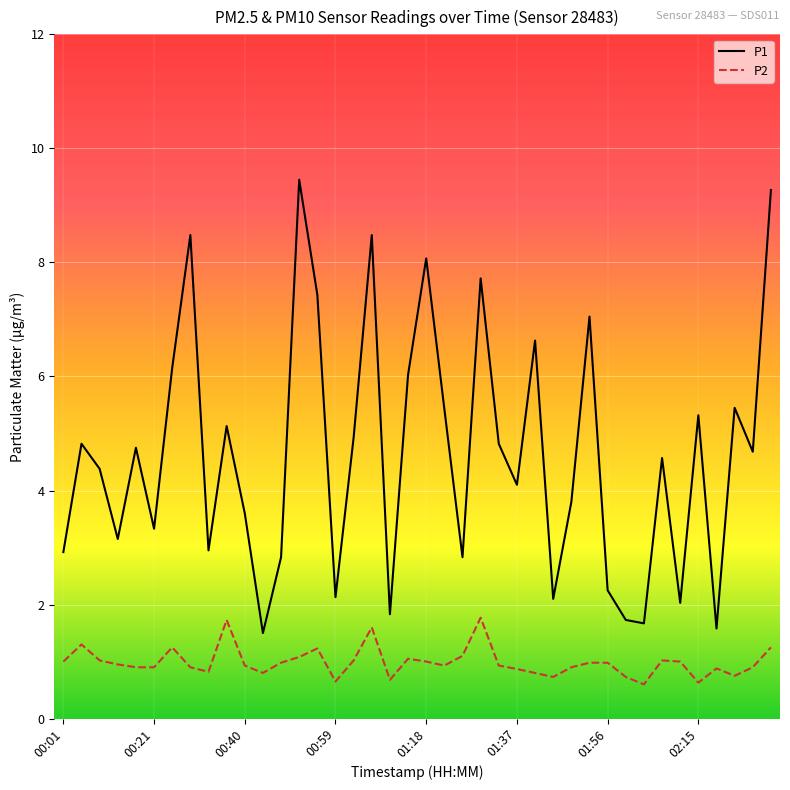

What is the difference between the maximum and second lowest values in the P2 series?

1.1